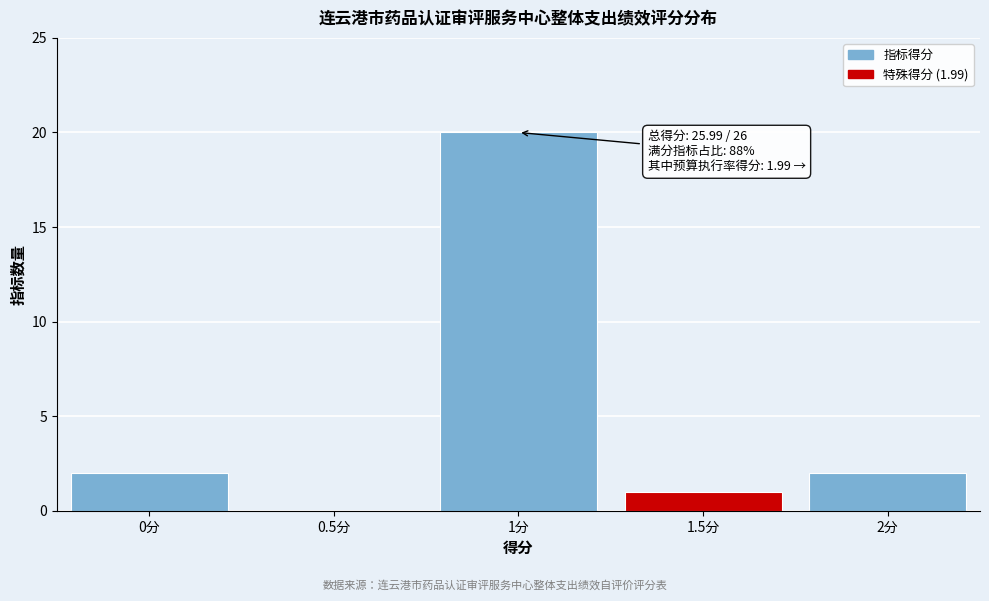

Reading left to right, what are all the values shown in this chart?

0分=2	0.5分=0	1分=20	1.5分=1	2分=2